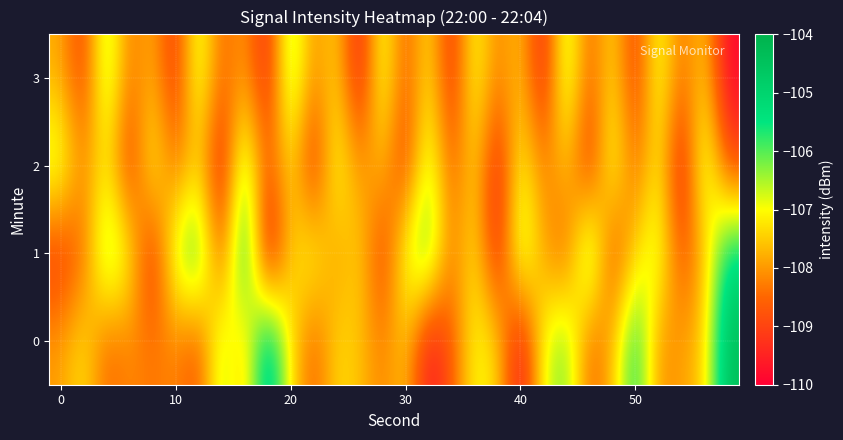

Count the number of data series in this chart.

4